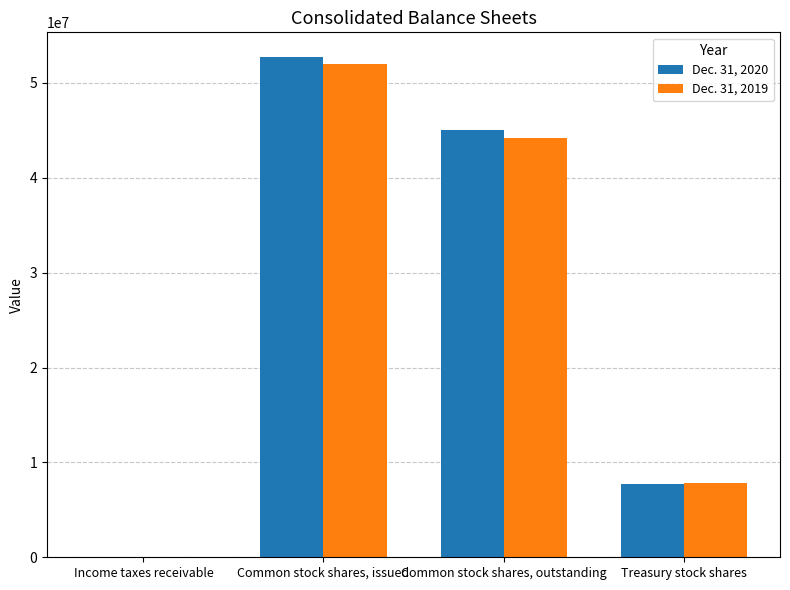

The Dec. 31, 2019 series shows 44202503.0 at Common stock shares, outstanding. True or false?

True